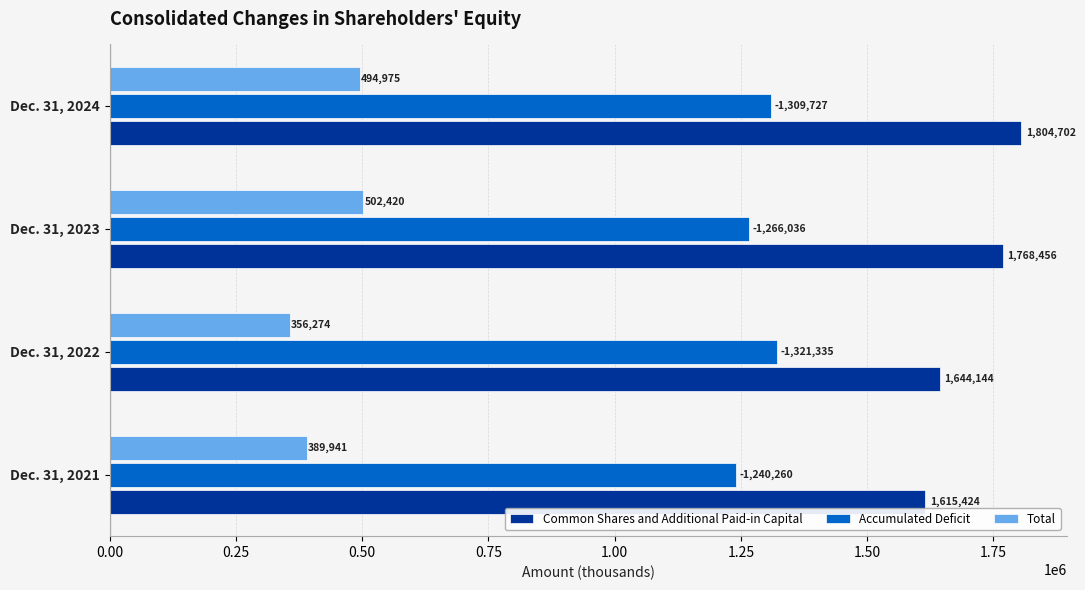

List the labels in order of Total value, largest first.

Dec. 31, 2023, Dec. 31, 2024, Dec. 31, 2021, Dec. 31, 2022